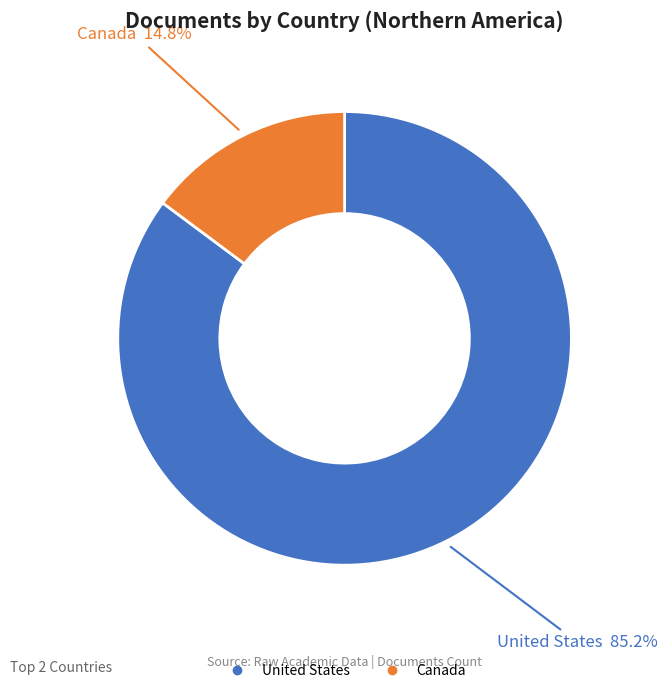

To the nearest percent, what percentage of the pie is United States?

85%